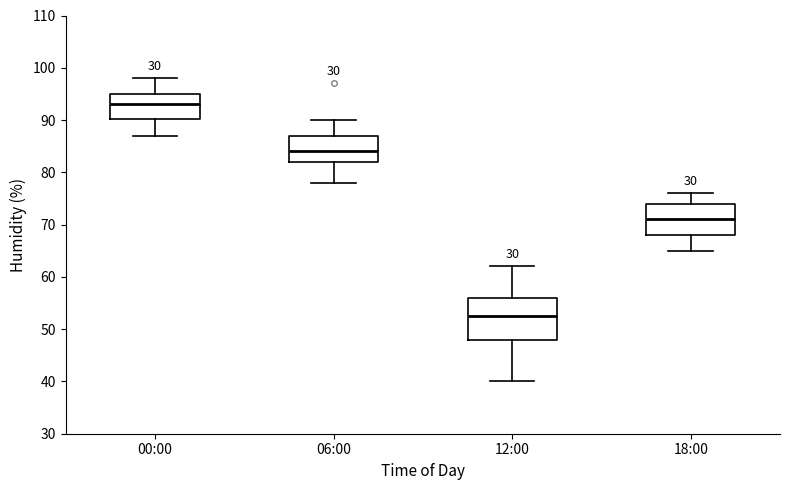

Where is the lower edge of the box for 12:00 on the y-axis? The values are not printed on the chart, so give them approximately, as read against the axis.

48